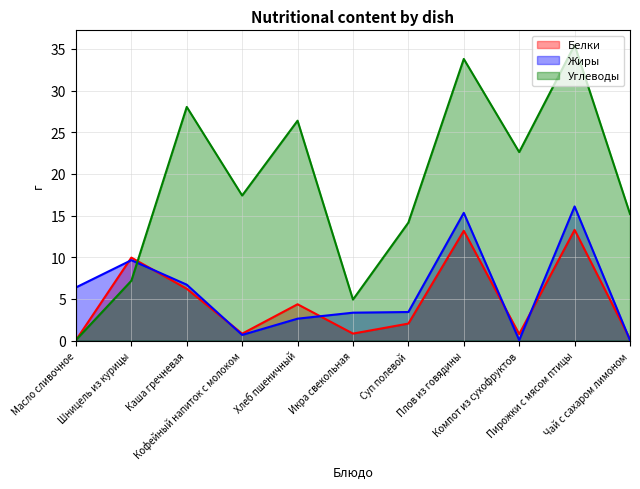

At which category does the chart reach its minimum across all series?

Чай с сахаром лимоном